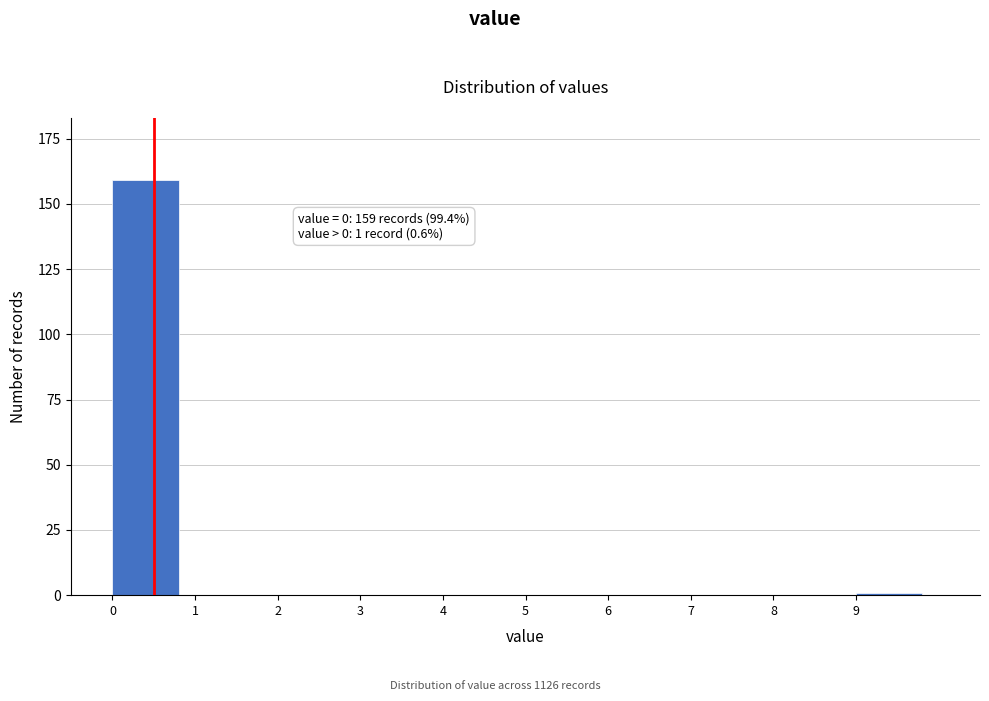

Reading right to left, transcribe all the data shown in this chart.

9=1	8=0	7=0	6=0	5=0	4=0	3=0	2=0	1=0	0=159